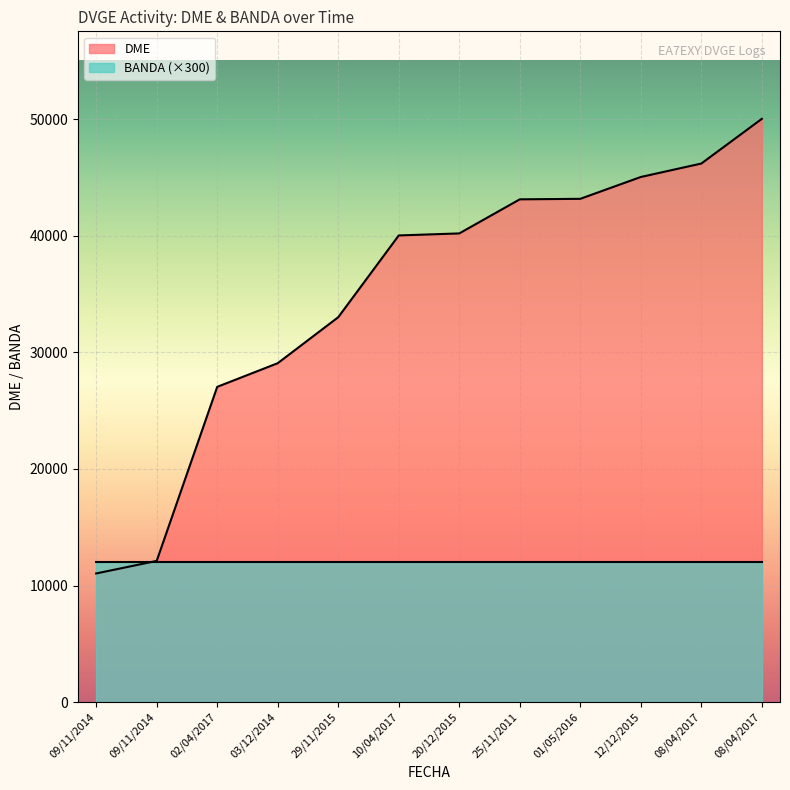

List the labels in order of value, smallest first.

09/11/2014, 09/11/2014, 02/04/2017, 03/12/2014, 29/11/2015, 10/04/2017, 20/12/2015, 25/11/2011, 01/05/2016, 12/12/2015, 08/04/2017, 08/04/2017